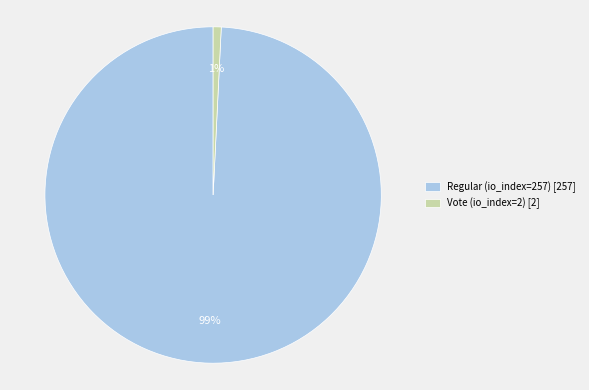

Do Regular (io_index=257) and Vote (io_index=2) together represent more than half of the pie?

Yes